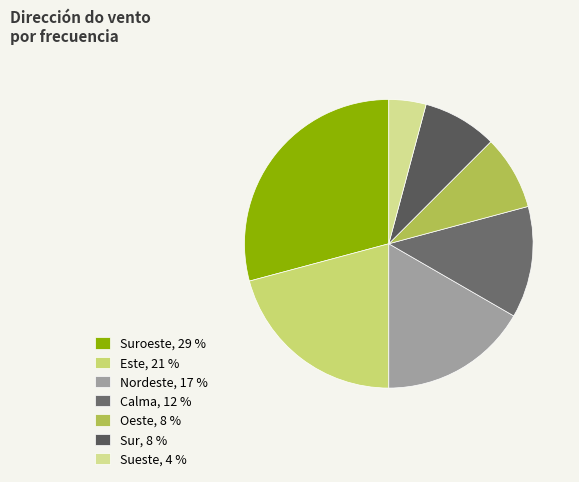

Which slice is the largest?

Suroeste